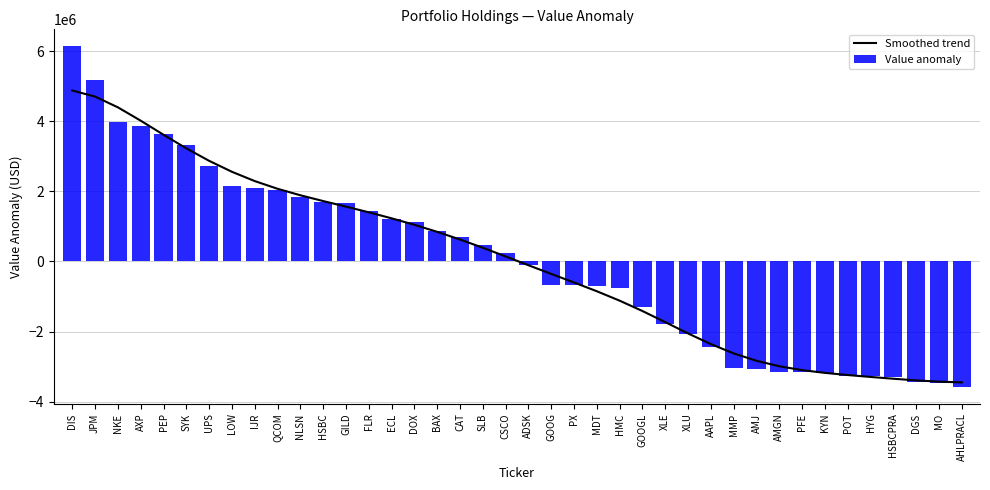

How many groups of bars are there?

40